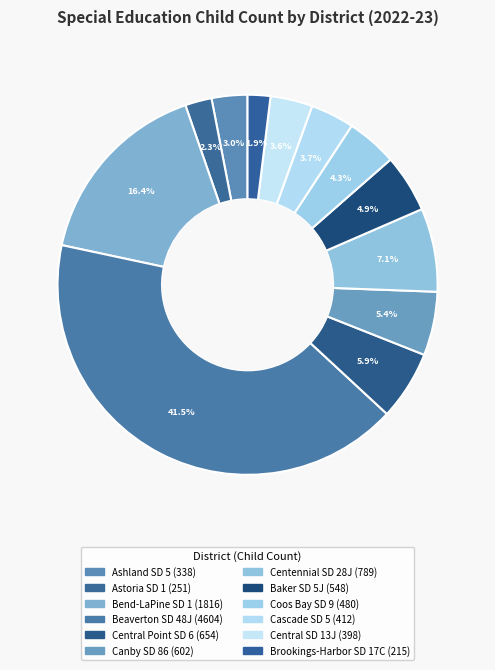

How many segments does this pie chart have?

12